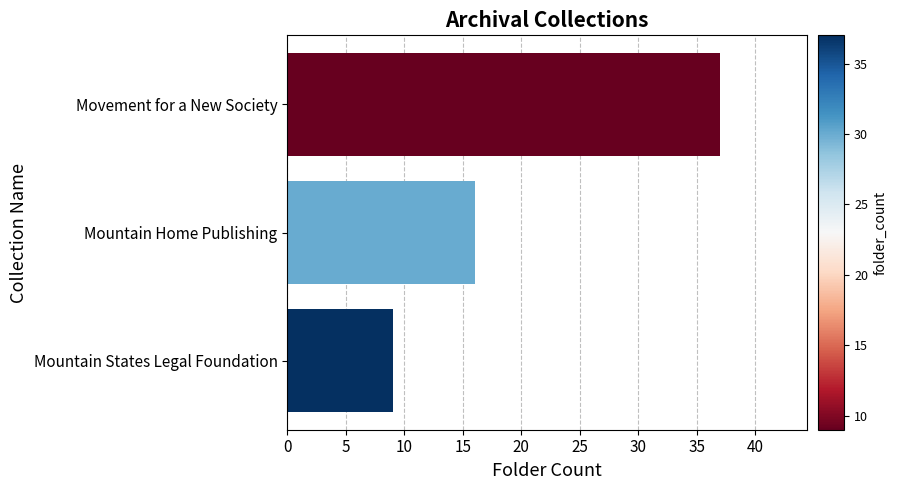

Reading top to bottom, what are all the values shown in this chart?

Movement for a New Society=37	Mountain Home Publishing=16	Mountain States Legal Foundation=9